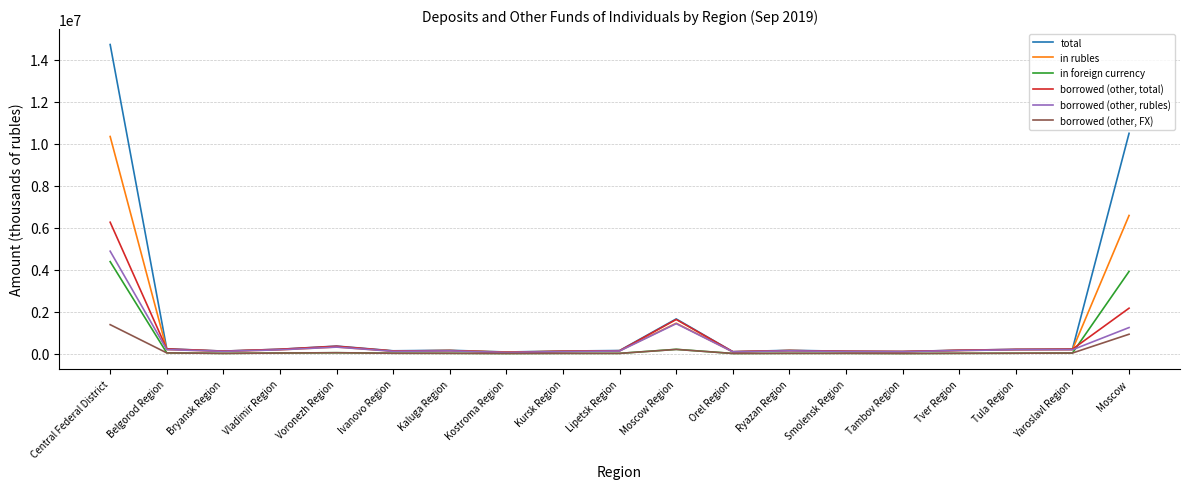

What is the difference between the second highest and second lowest values in the in rubles series?

6495391